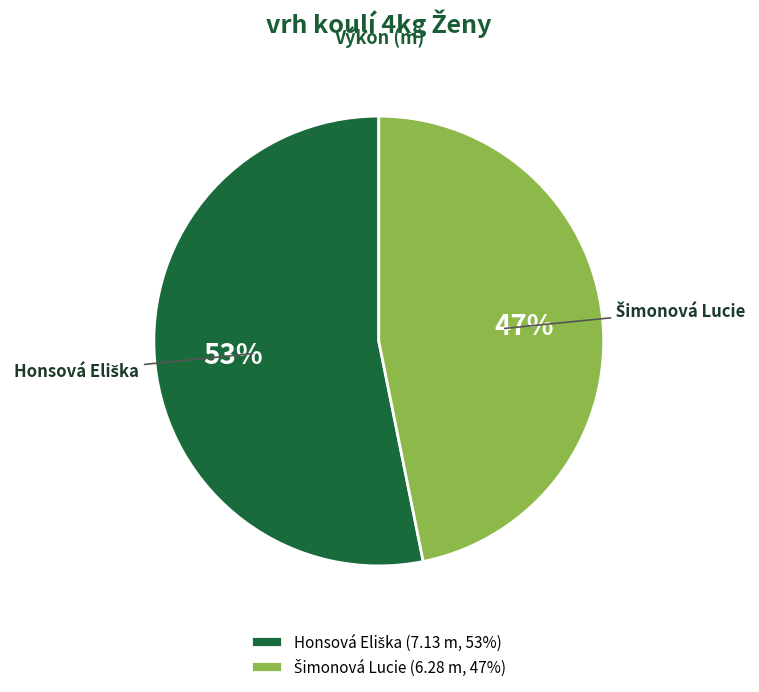

To the nearest percent, what is the difference between the largest and smallest slice percentages?

6%